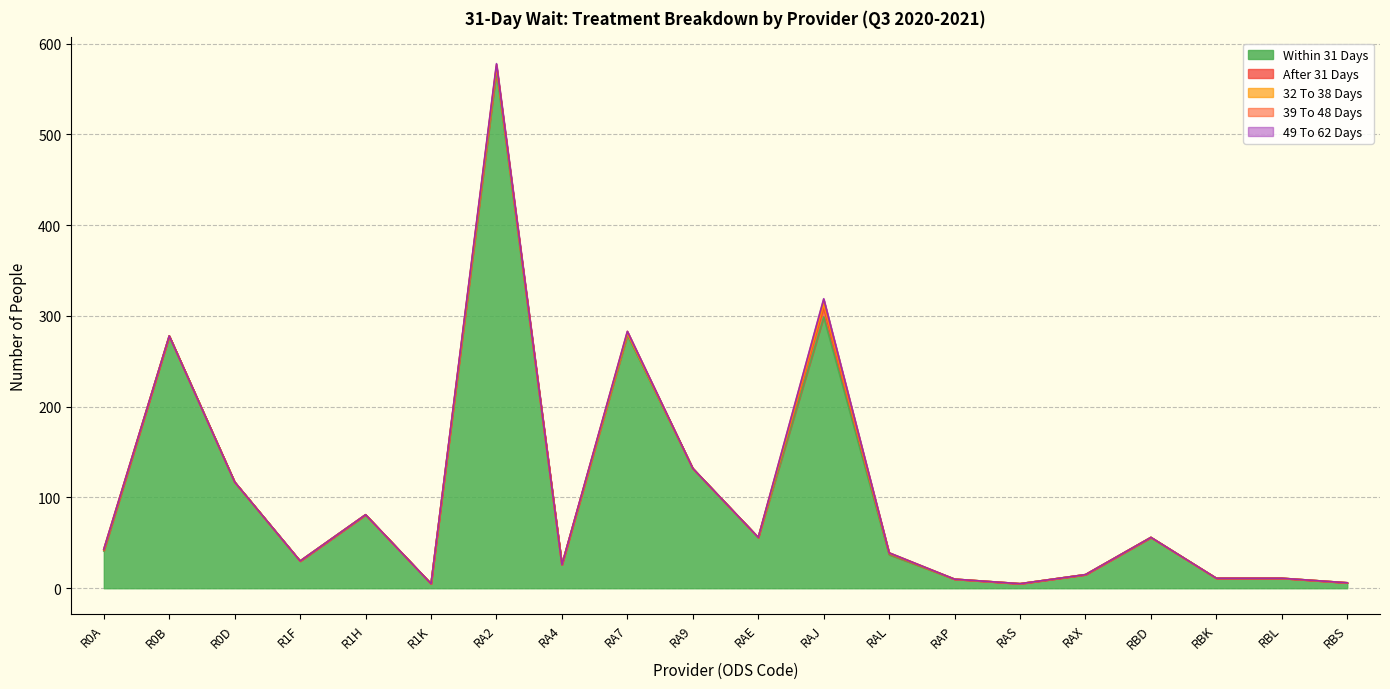

At which category is the sum across all series the highest?

RA2